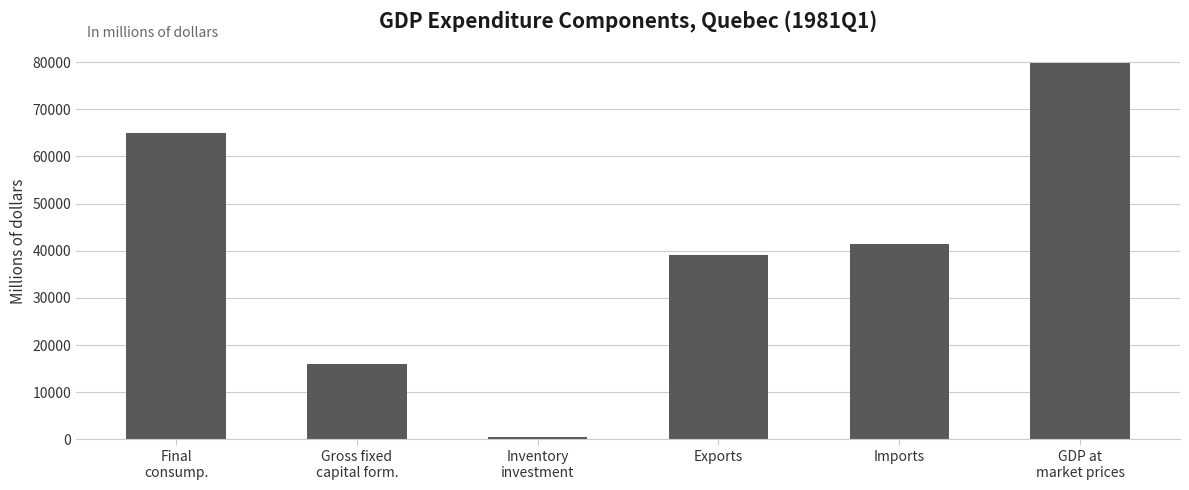

Are the bars horizontal?

No